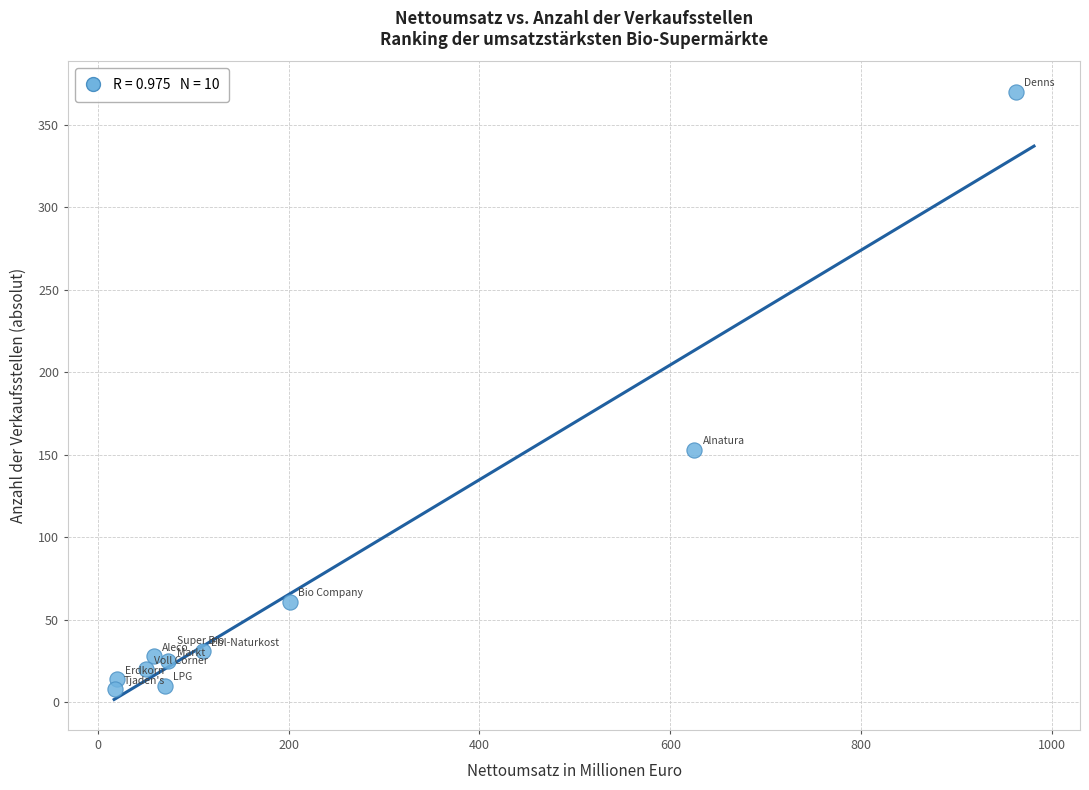

What Y value in the scatter plot is closest to 189?

153